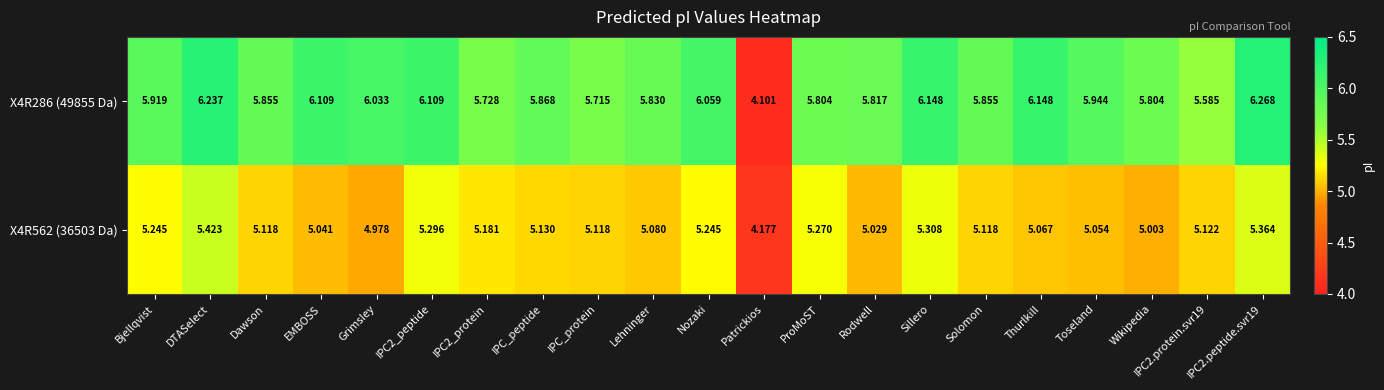

Count the number of data series in this chart.

2